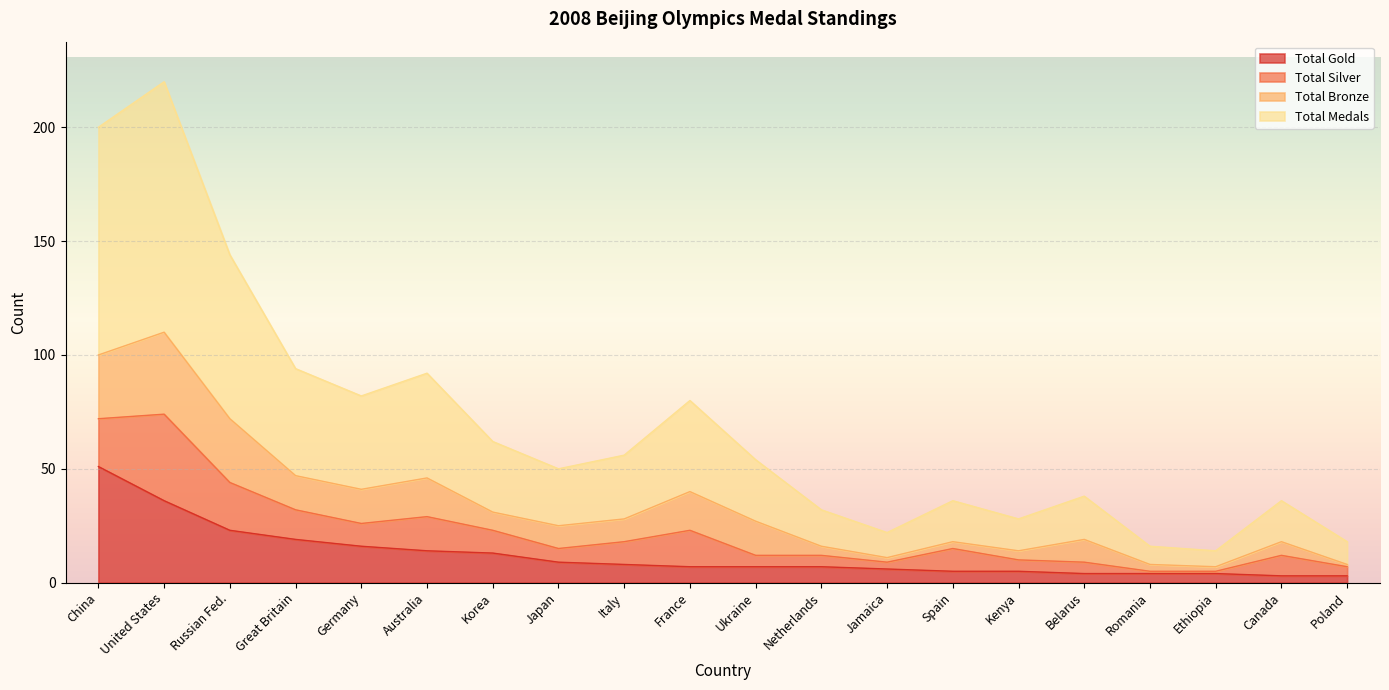

At which category is the sum across all series the highest?

United States